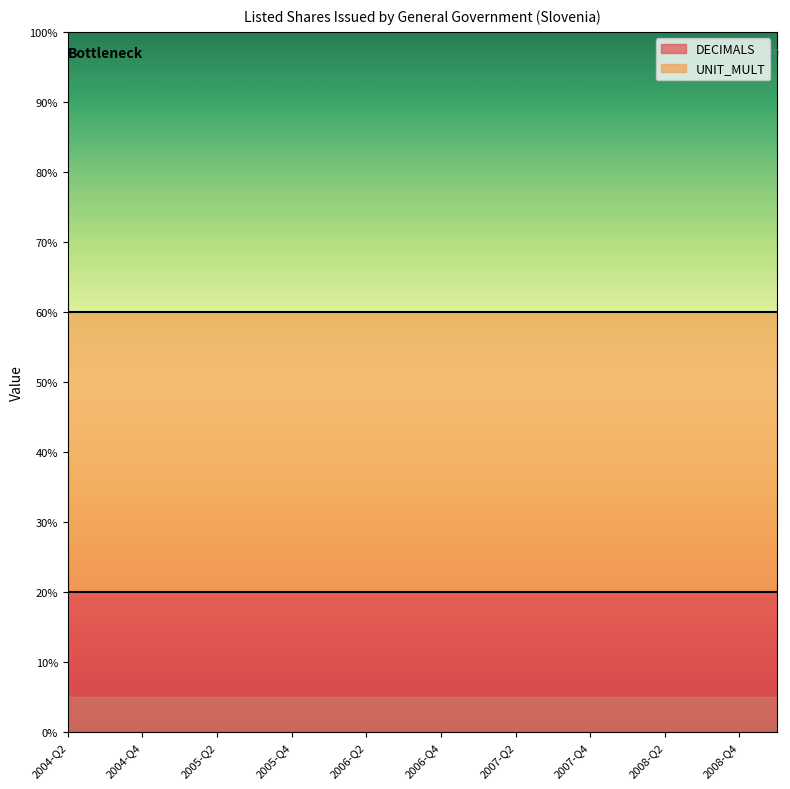

What is the difference between the highest and lowest values at 2004-Q4?

4